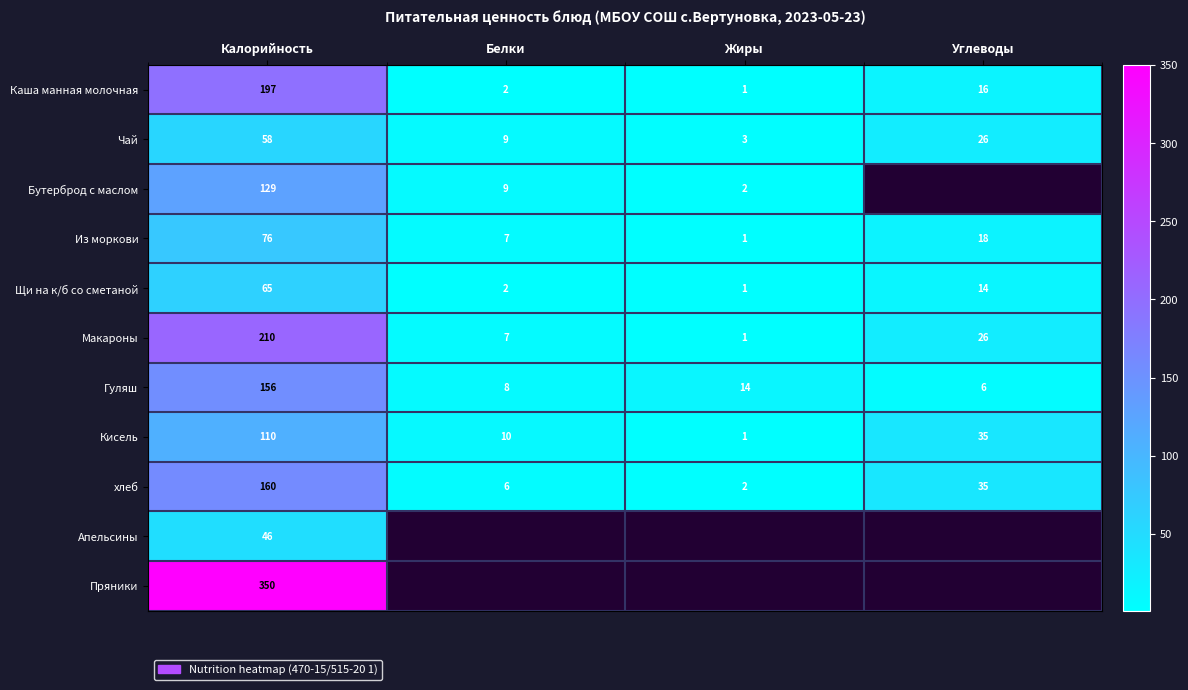

List the labels in order of Кисель value, largest first.

Калорийность, Углеводы, Белки, Жиры